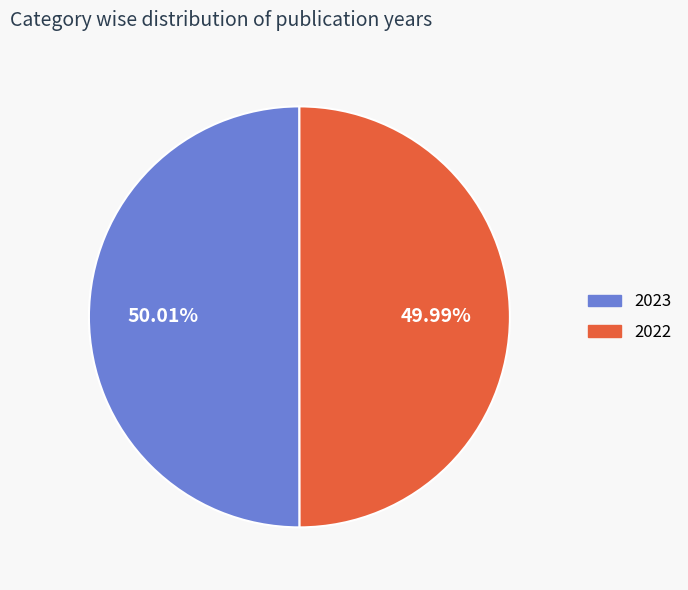

Do 2023 and 2022 together represent more than half of the pie?

Yes